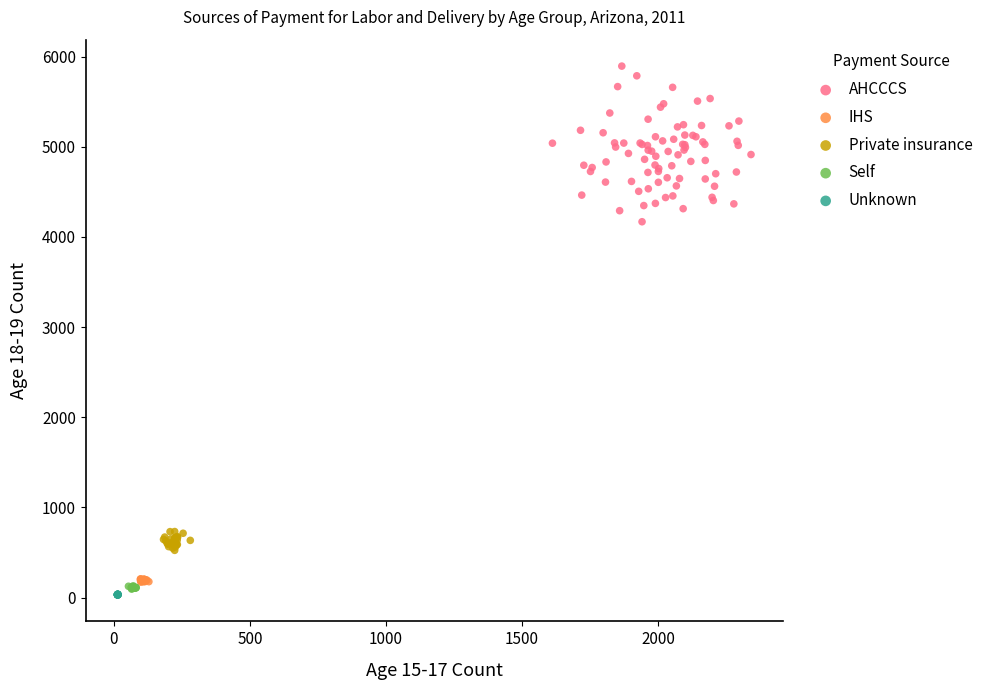

Which series reaches the maximum Y coordinate?

AHCCCS